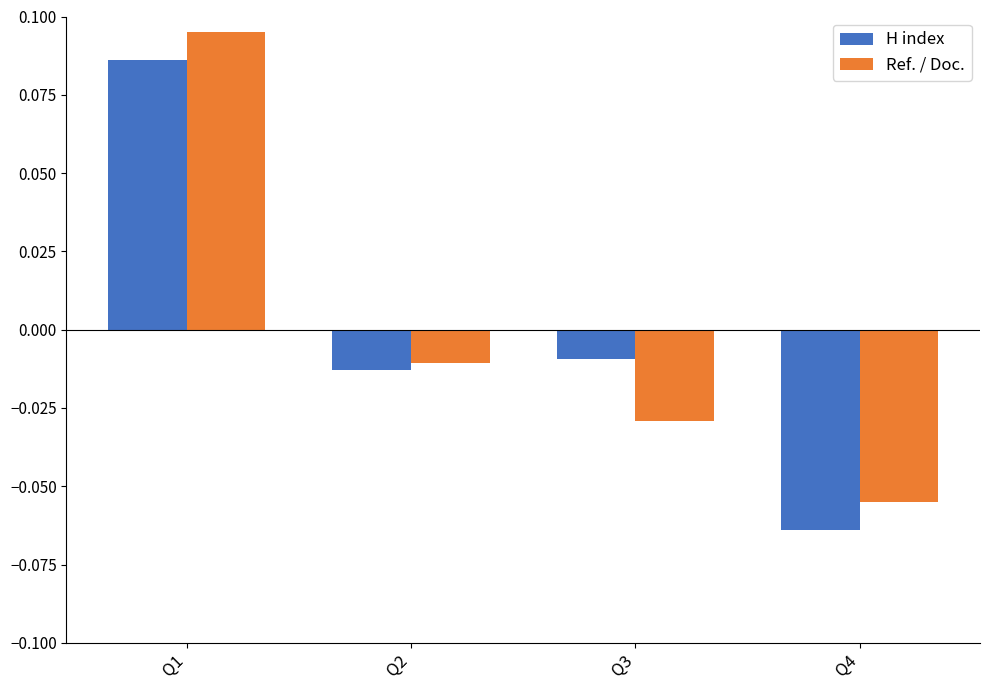

At which category is the sum across all series the highest?

Q1